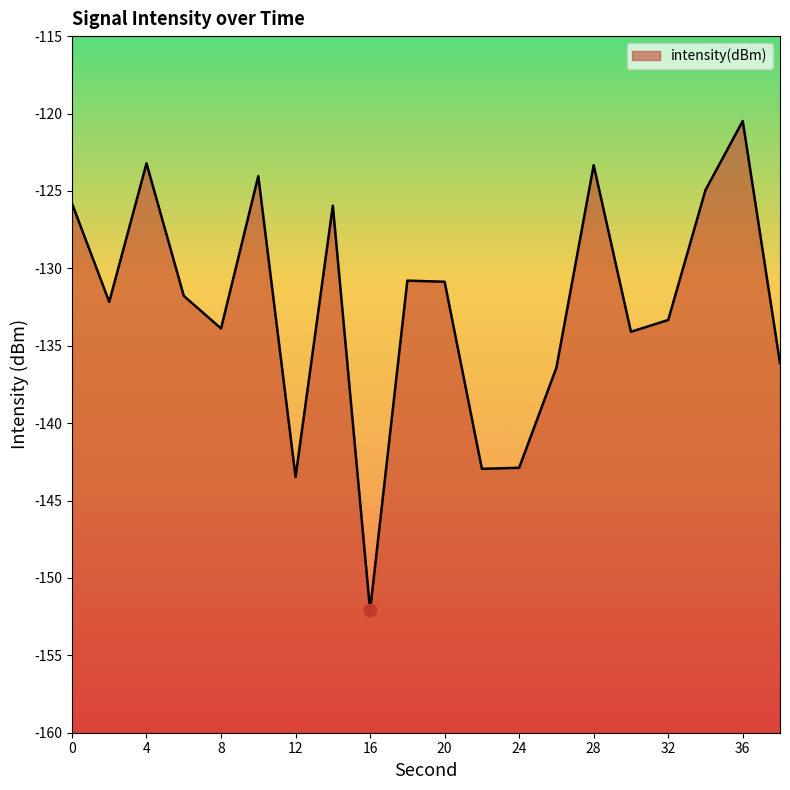

What is the change in value from 28 to 36?

+2.9